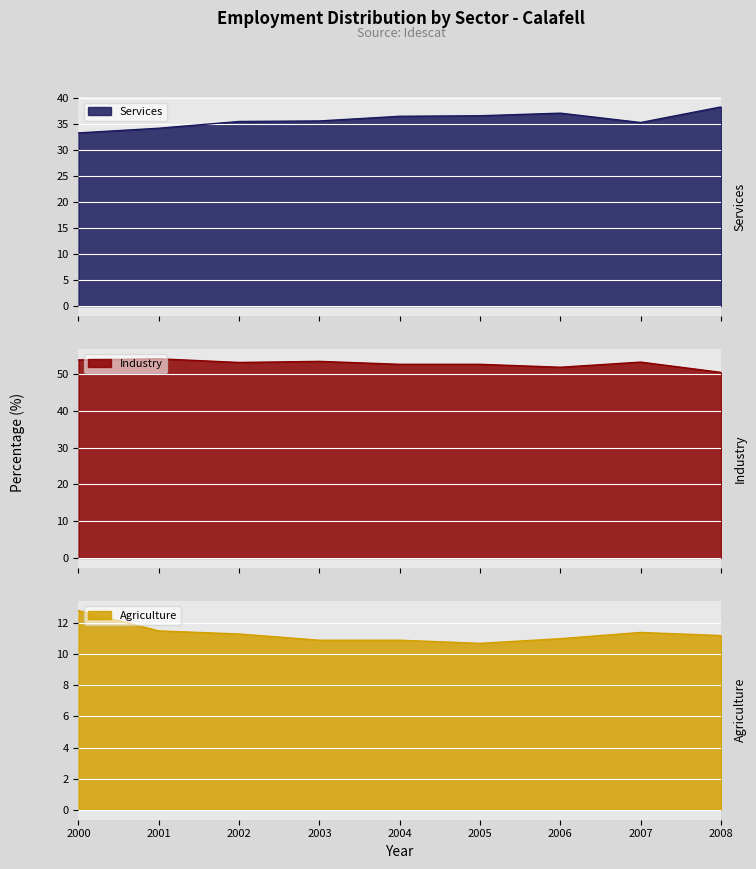

How many categories are shown in the chart?

9